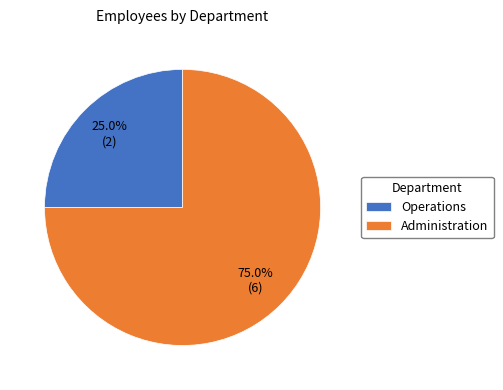

The Operations slice represents 25% of the pie. True or false?

True